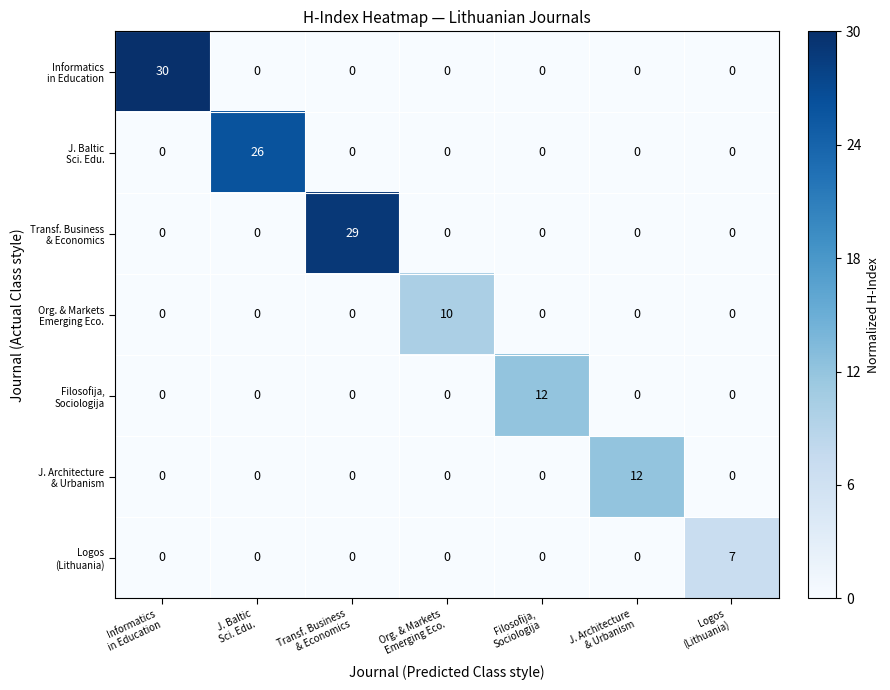

At Informatics in Education, list the series in order from smallest to largest.

J. Baltic Sci. Edu., Transf. Business & Economics, Org. & Markets Emerging Eco., Filosofija, Sociologija, J. Architecture & Urbanism, Logos (Lithuania), Informatics in Education